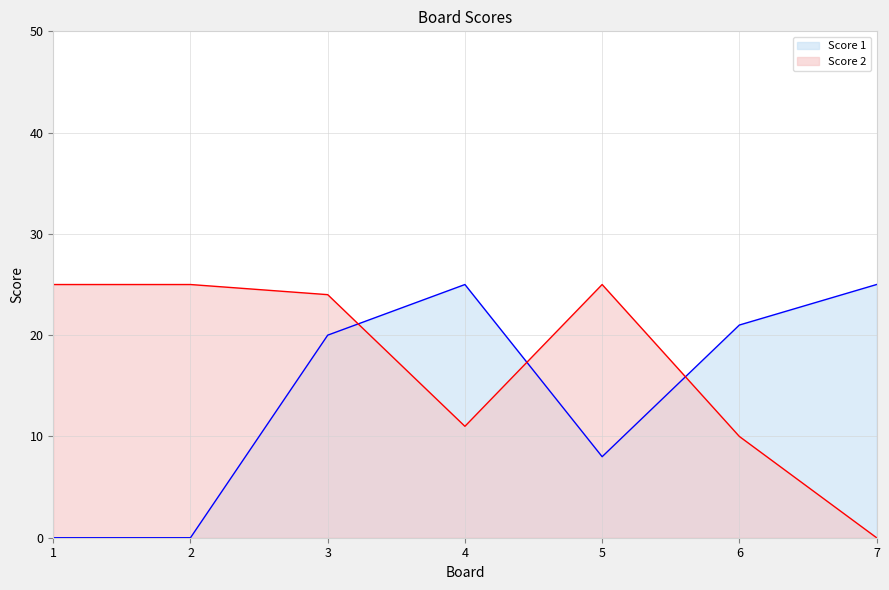

What is the difference between the Score 1 values at 3 and 2?

20